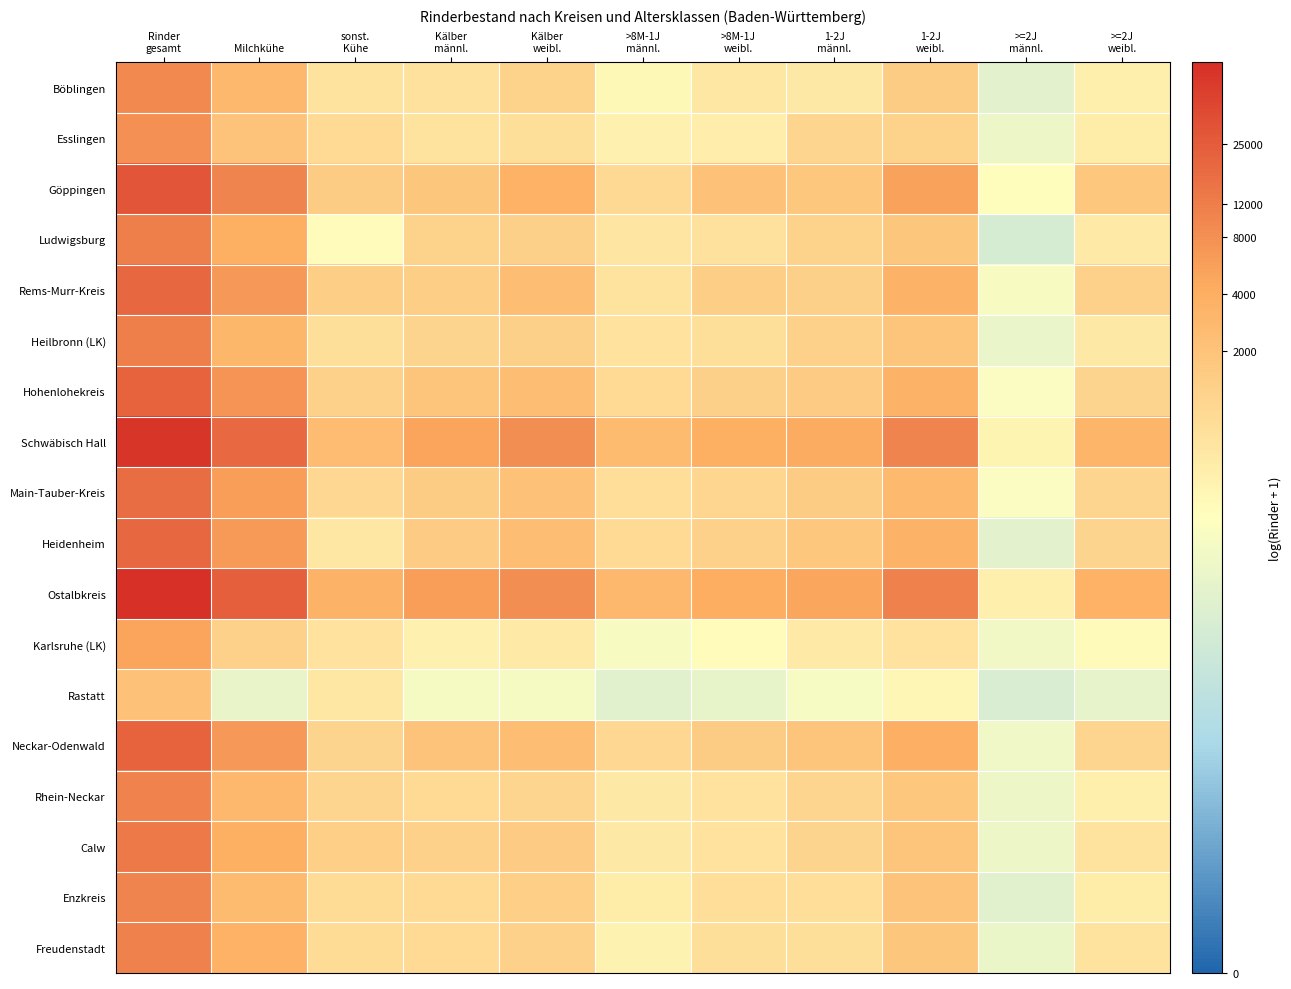

How many distinct data groups are displayed?

18